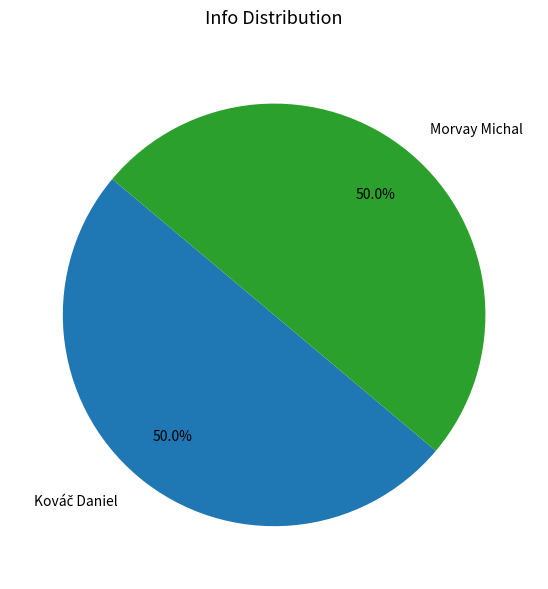

How much of the chart is everything except Morvay Michal?

50.0%